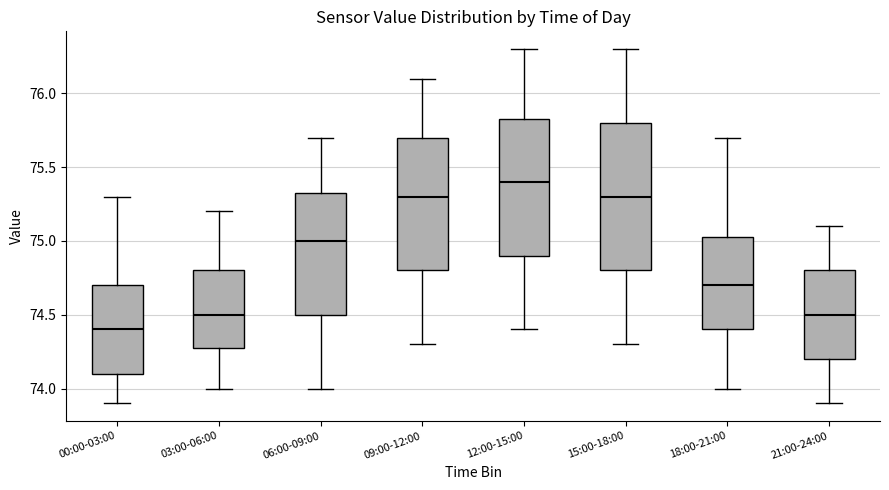

Reading left to right, read every box against the y-axis: the position of its median line, the range the box covers, and the ends of its whiskers. The values are not printed on the chart, so give them approximately, as read against the axis.

00:00-03:00: median 74.40, box 74.10 to 74.70, whiskers 73.90 to 75.30
03:00-06:00: median 74.50, box 74.30 to 74.80, whiskers 74.00 to 75.20
06:00-09:00: median 75.00, box 74.50 to 75.35, whiskers 74.00 to 75.70
09:00-12:00: median 75.30, box 74.80 to 75.70, whiskers 74.30 to 76.10
12:00-15:00: median 75.40, box 74.90 to 75.85, whiskers 74.40 to 76.30
15:00-18:00: median 75.30, box 74.80 to 75.80, whiskers 74.30 to 76.30
18:00-21:00: median 74.70, box 74.40 to 75.05, whiskers 74.00 to 75.70
21:00-24:00: median 74.50, box 74.20 to 74.80, whiskers 73.90 to 75.10